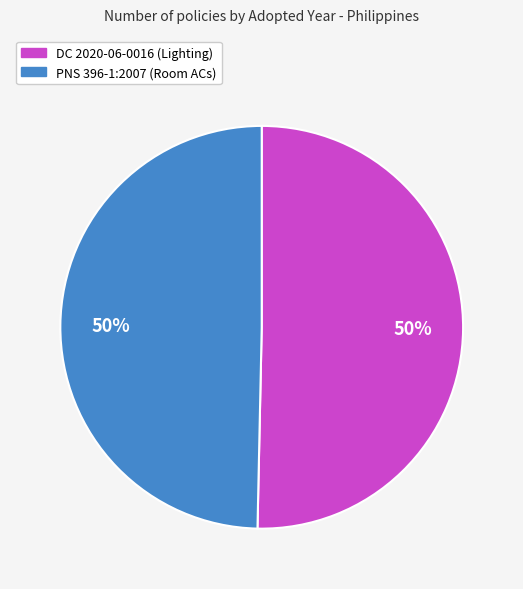

Is the sum of PNS 396-1:2007 (Room ACs) and DC 2020-06-0016 (Lighting) greater than half?

Yes